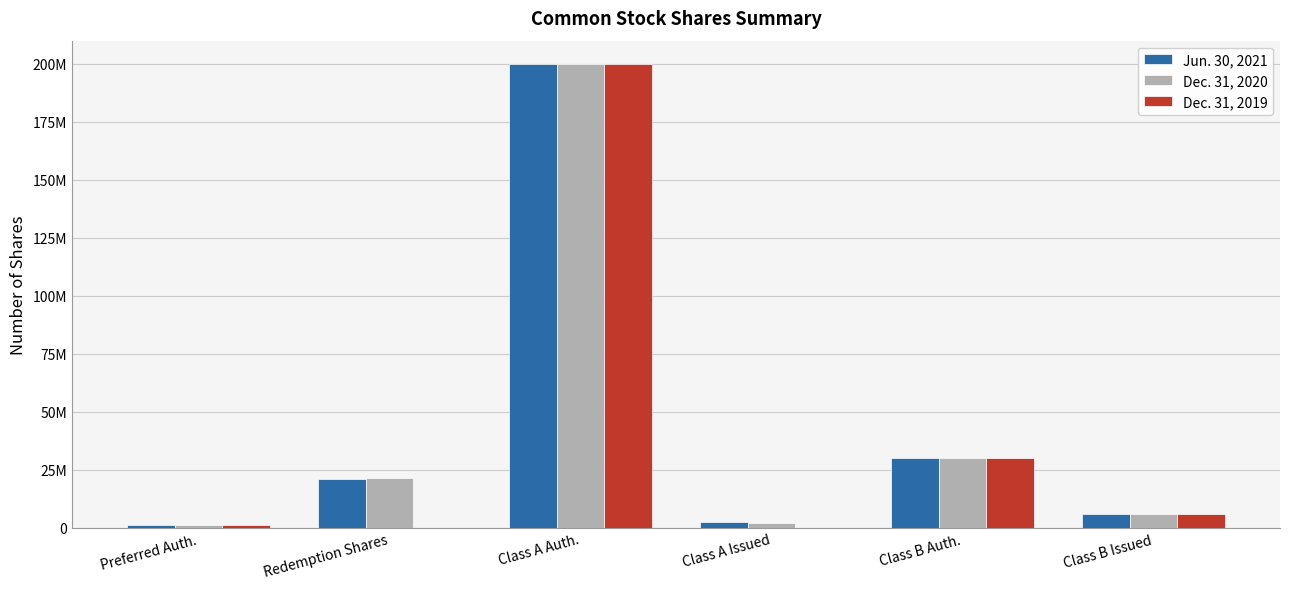

Are the bars horizontal?

No